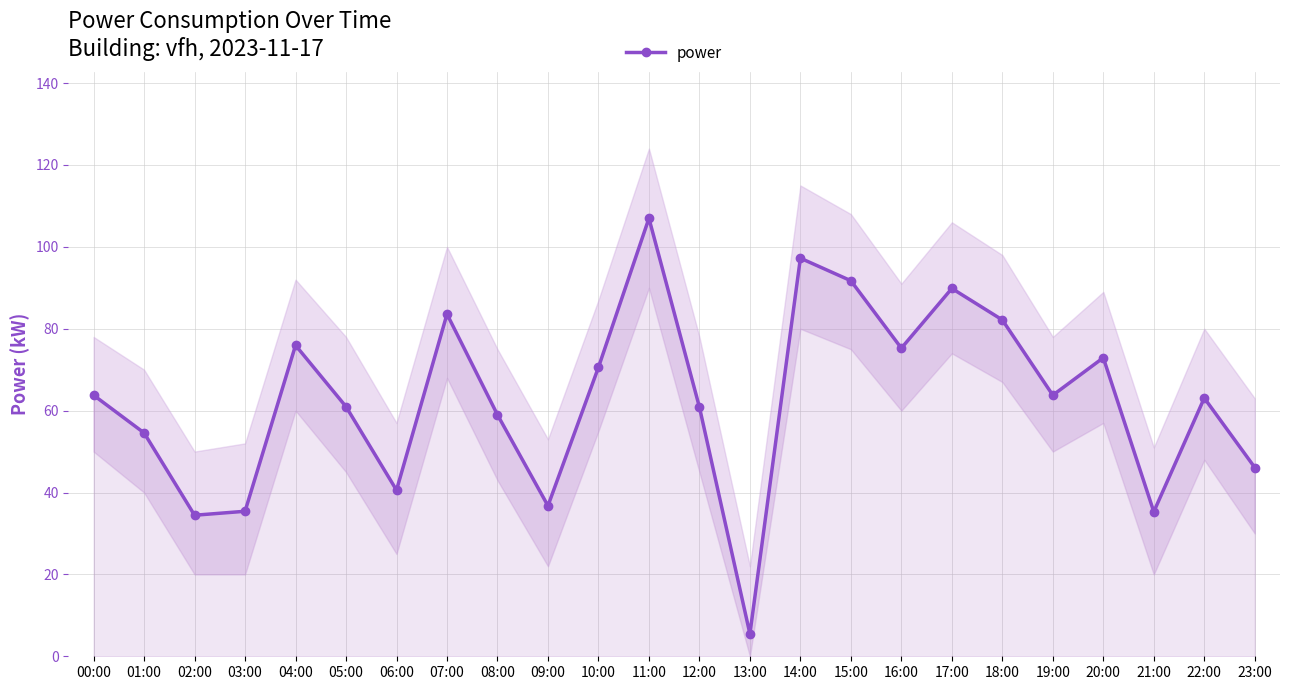

What is the value of the 16th point from the left?

91.7